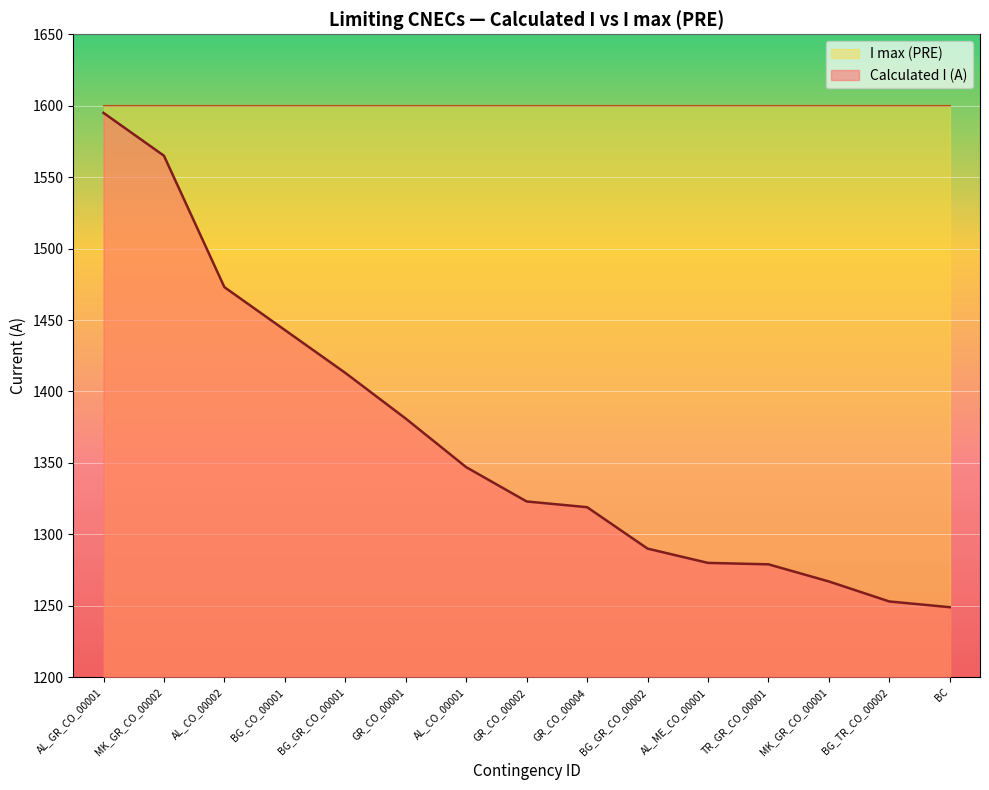

Reading right to left, list all the values displayed in this chart.

1249	1253	1267	1279	1280	1290	1319	1323	1347	1381	1413	1443	1473	1565	1595